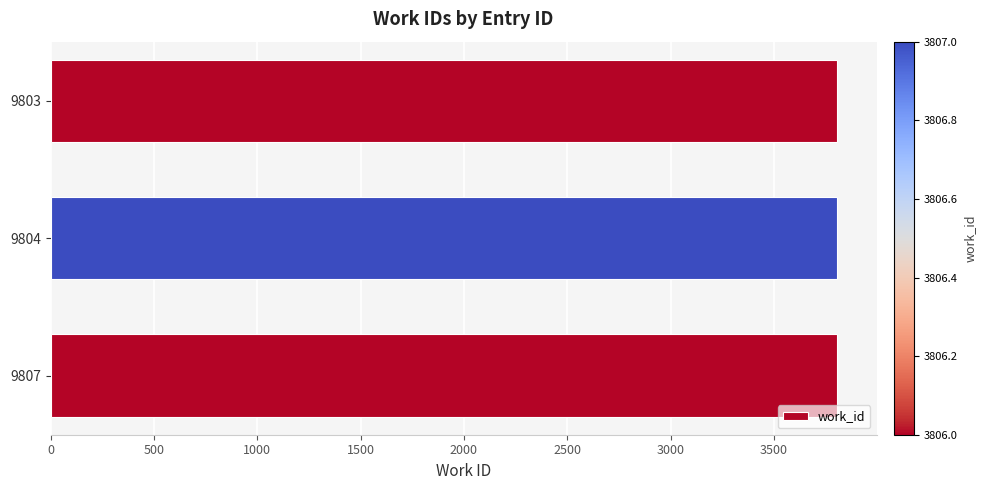

The chart shows a value of 3806 at 9803. True or false?

True